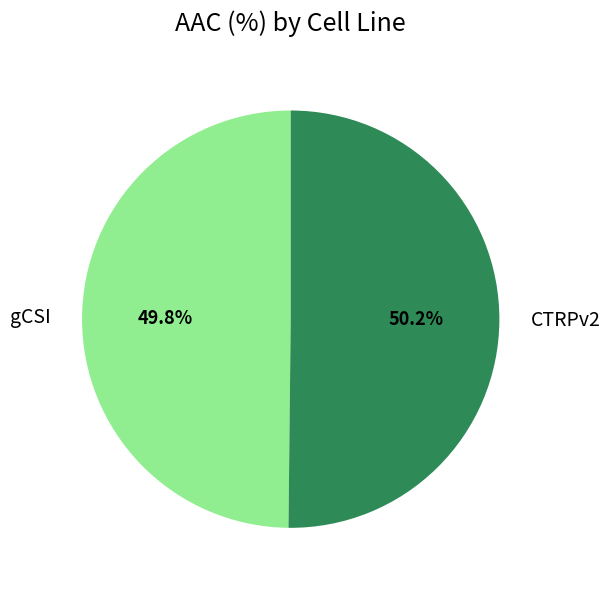

Is the sum of gCSI and CTRPv2 greater than half?

Yes